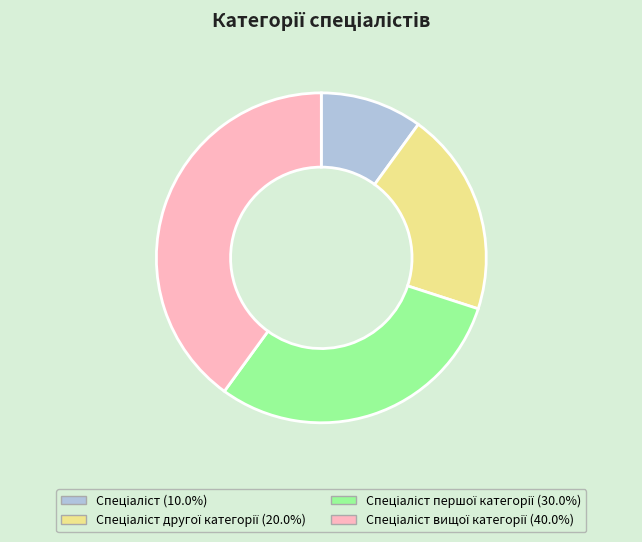

How many segments does this pie chart have?

4